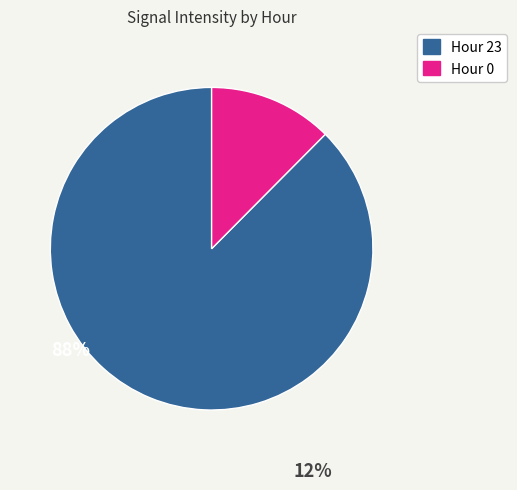

Is there any slice that represents more than half of the pie?

Yes